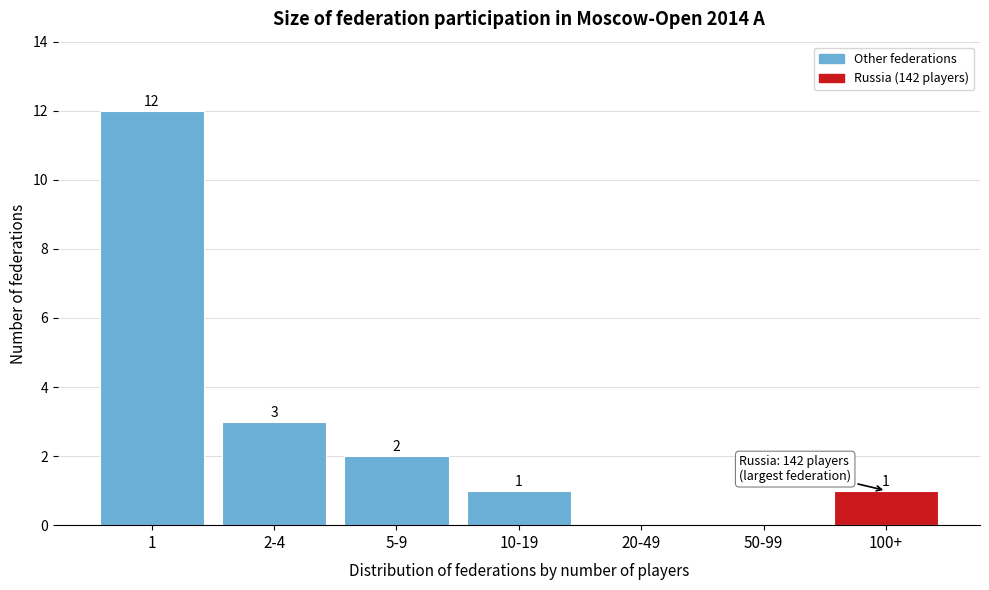

Reading right to left, what are all the values shown in this chart?

100+=1	50-99=0	20-49=0	10-19=1	5-9=2	2-4=3	1=12